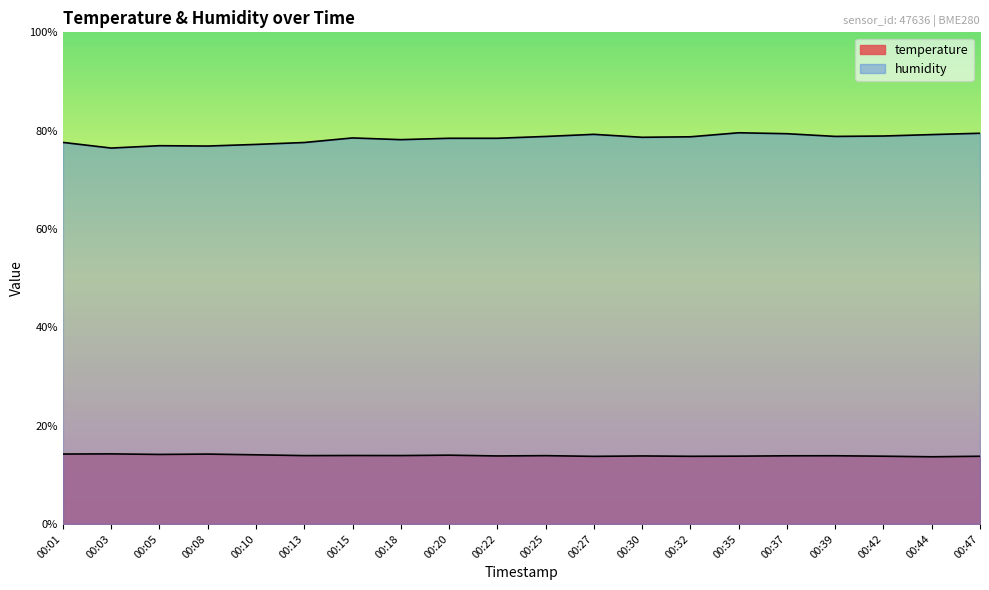

Reading right to left, transcribe all the data shown in this chart.

temperature: 13.8	13.7	13.8	13.9	13.9	13.8	13.8	13.8	13.8	13.9	13.8	14.0	13.9	13.9	13.9	14.1	14.2	14.1	14.2	14.2
humidity: 79.5	79.2	78.9	78.8	79.4	79.6	78.8	78.7	79.2	78.8	78.5	78.5	78.2	78.5	77.6	77.2	76.9	76.9	76.5	77.6